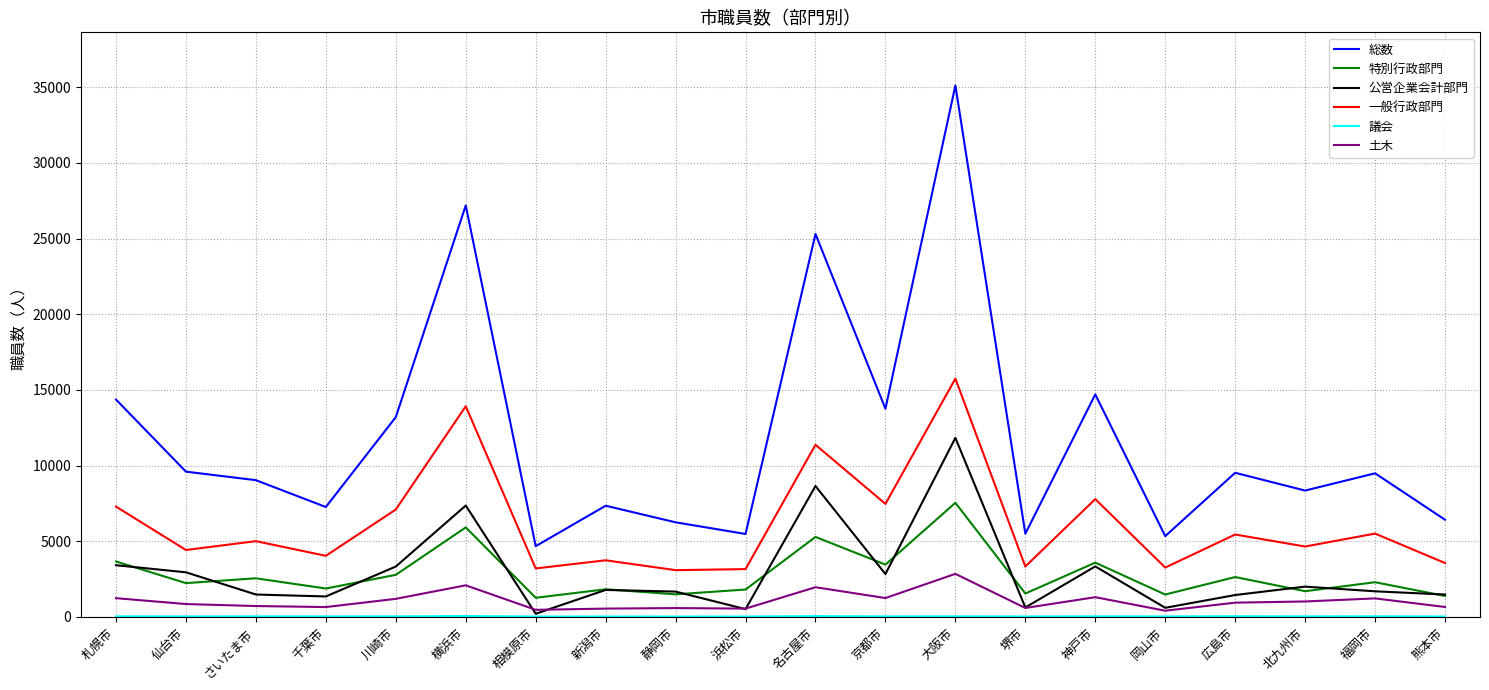

The value of 特別行政部門 at 札幌市 is 2015. True or false?

False